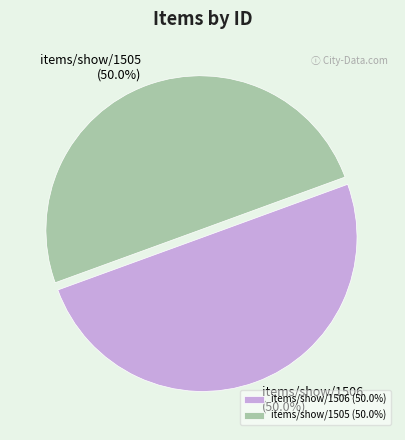

How many segments does this pie chart have?

2